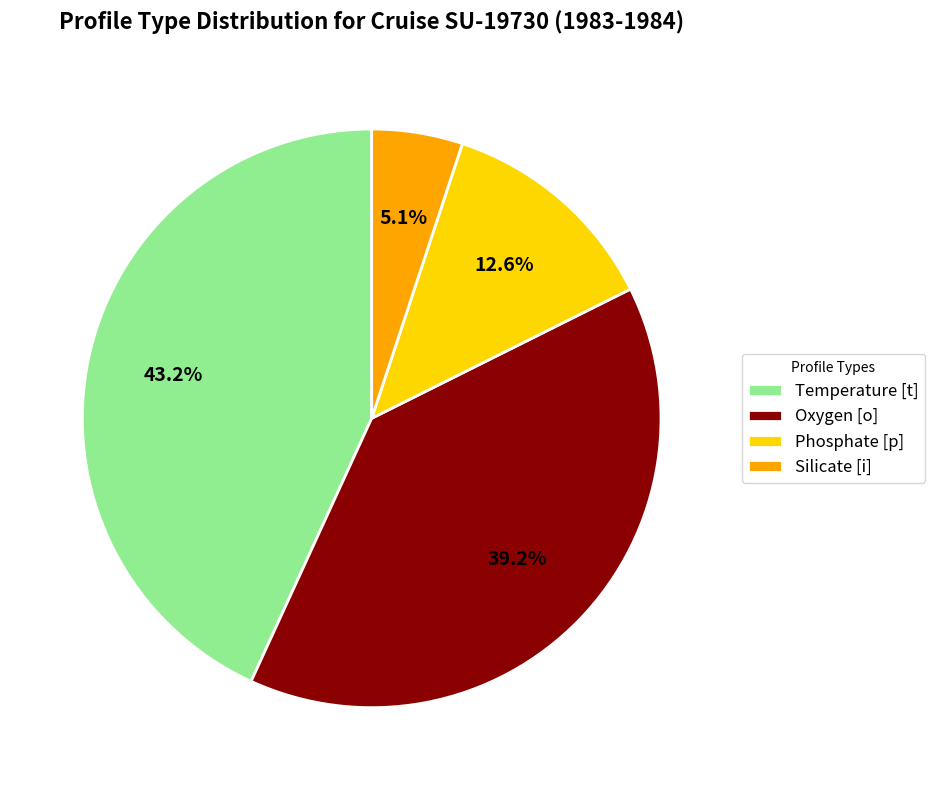

Which slice is the smallest?

Silicate [i]